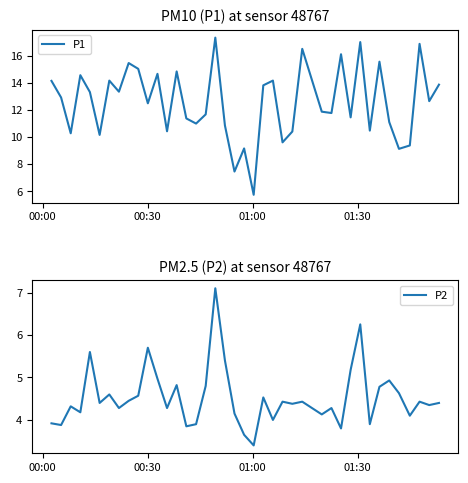

Which series has the largest range (max minus min)?

P1